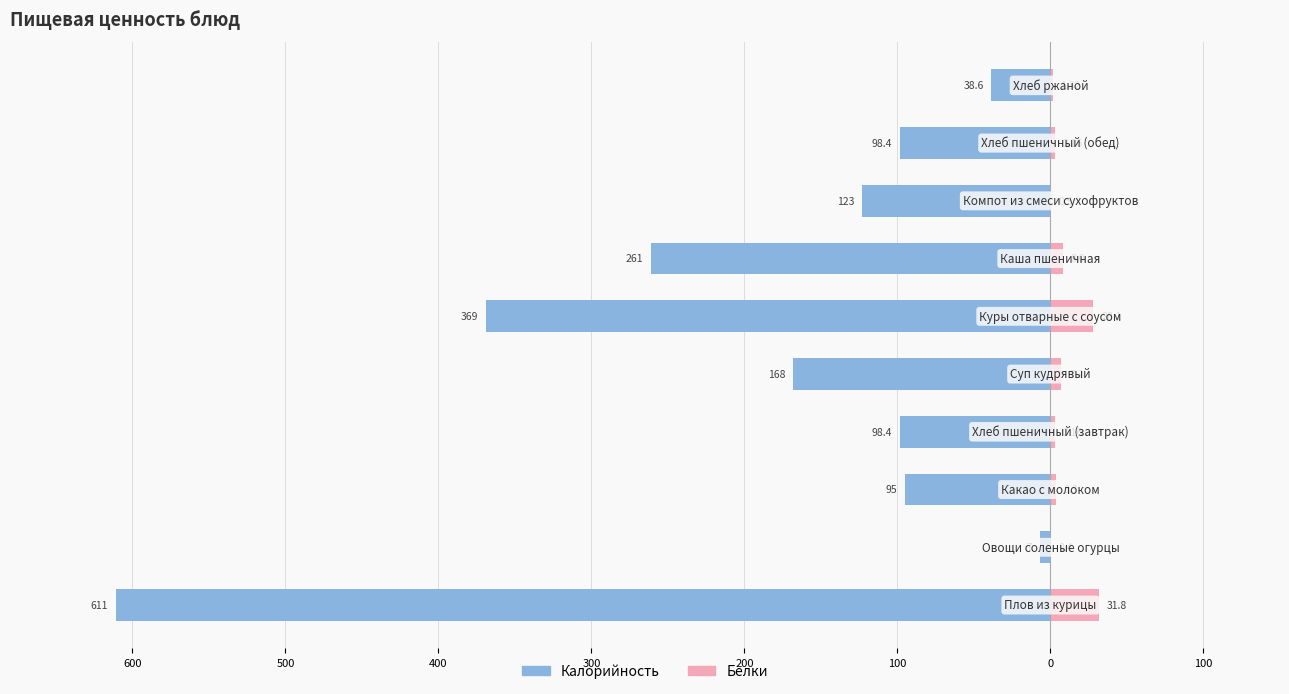

Reading right to left, list all the values displayed in this chart.

Калорийность: 200=-38.6	100=-98.4	0=-123.0	100=-261.0	200=-369.0	300=-168.0	400=-98.4	500=-95.0	600=-7.0	700=-611.0
Белки: 200=1.3	100=3.2	0=0.5	100=8.0	200=28.1	300=7.2	400=3.2	500=3.3	600=0.4	700=31.8